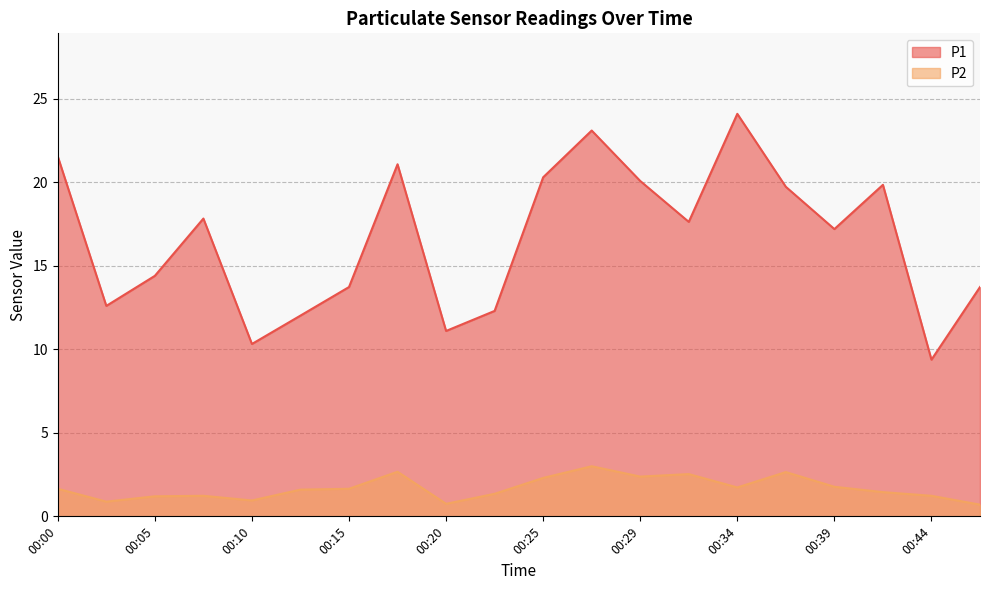

List the series in order of their overall mean, lowest first.

P2, P1